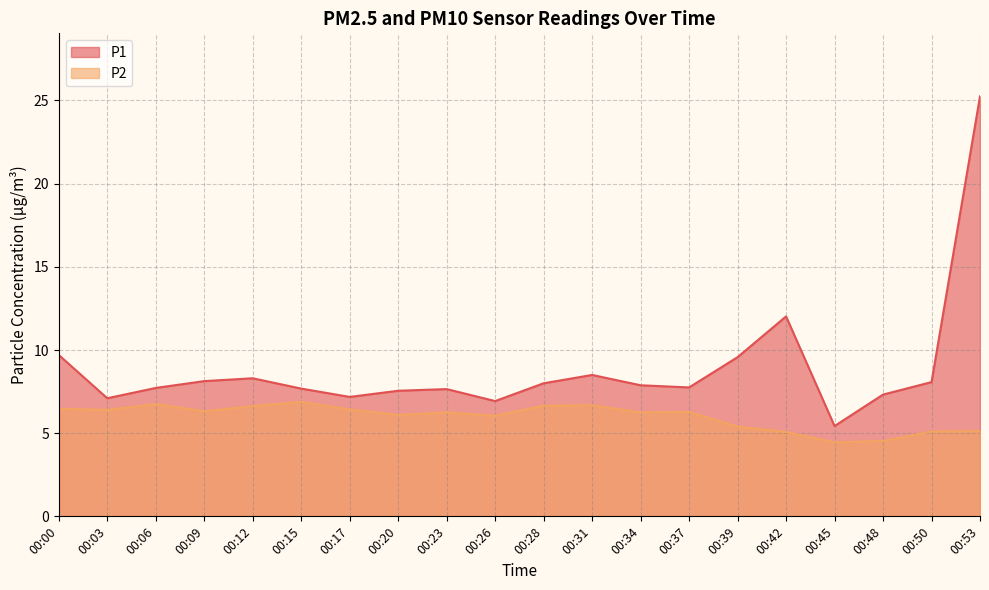

In P1, how many points are lower than both neighbors (excluding endpoints)?

5